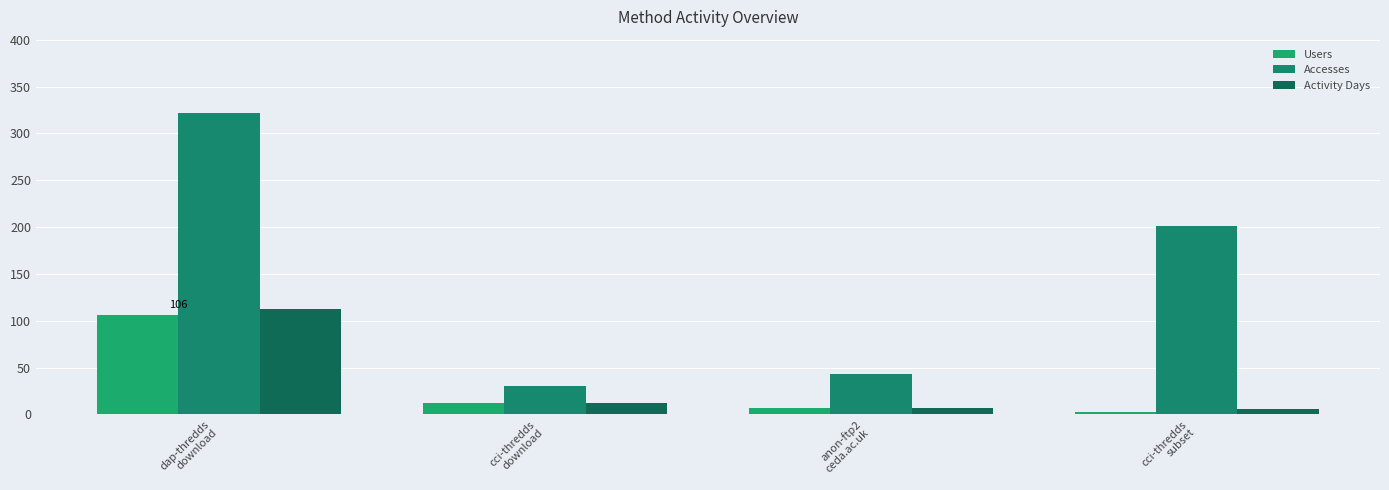

Reading left to right, extract all data points from this chart.

Users: dap-thredds
download=106	cci-thredds
download=12	anon-ftp2
ceda.ac.uk=7	cci-thredds
subset=3
Accesses: dap-thredds
download=322	cci-thredds
download=30	anon-ftp2
ceda.ac.uk=43	cci-thredds
subset=201
Activity Days: dap-thredds
download=112	cci-thredds
download=12	anon-ftp2
ceda.ac.uk=7	cci-thredds
subset=6